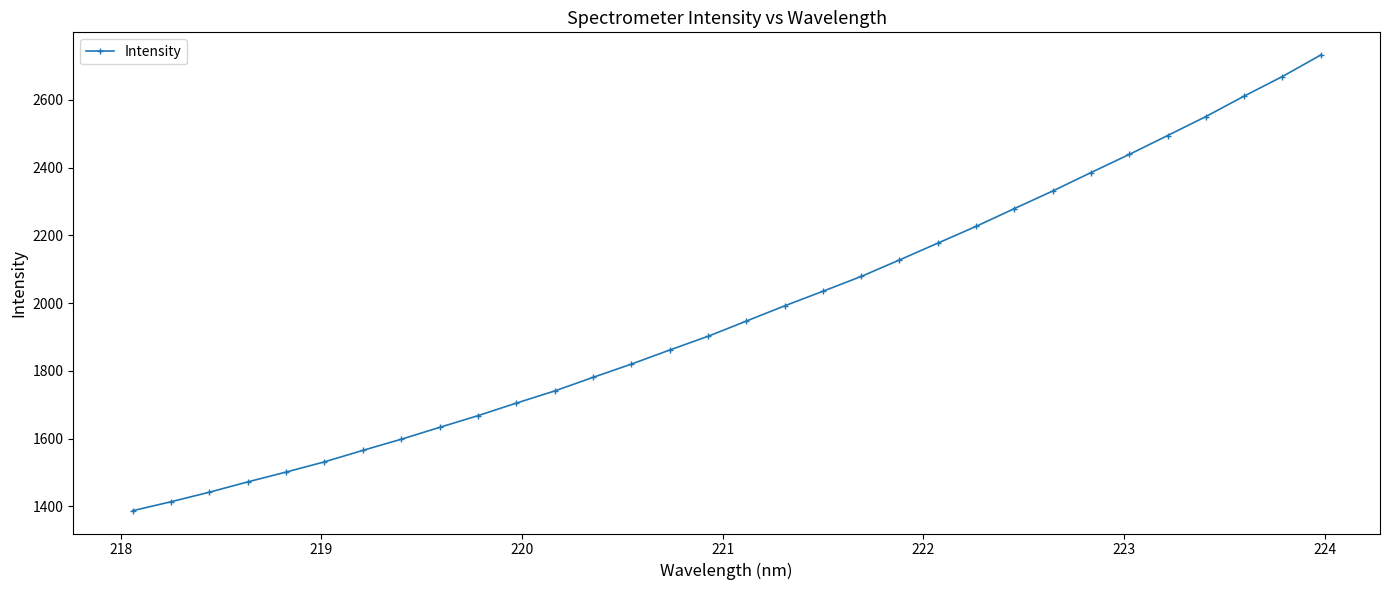

How many distinct data groups are displayed?

1